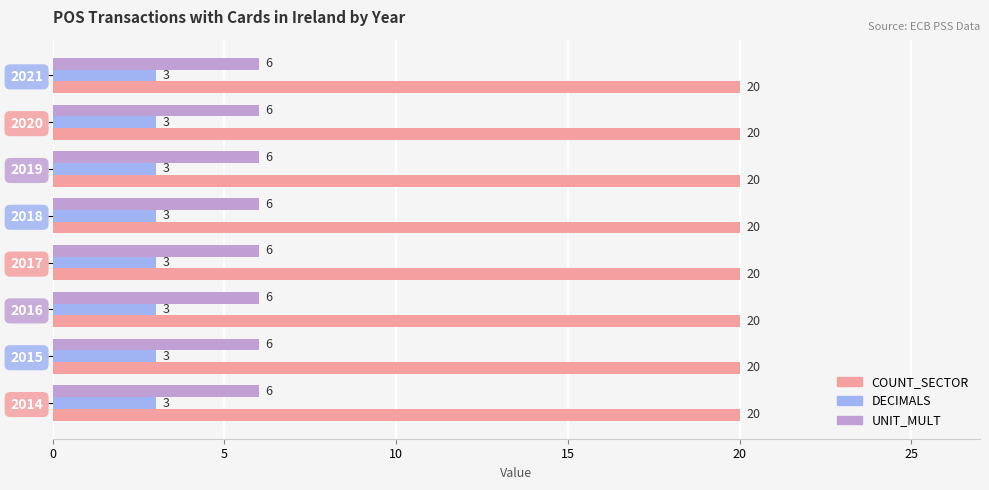

How many categories are shown in the chart?

8